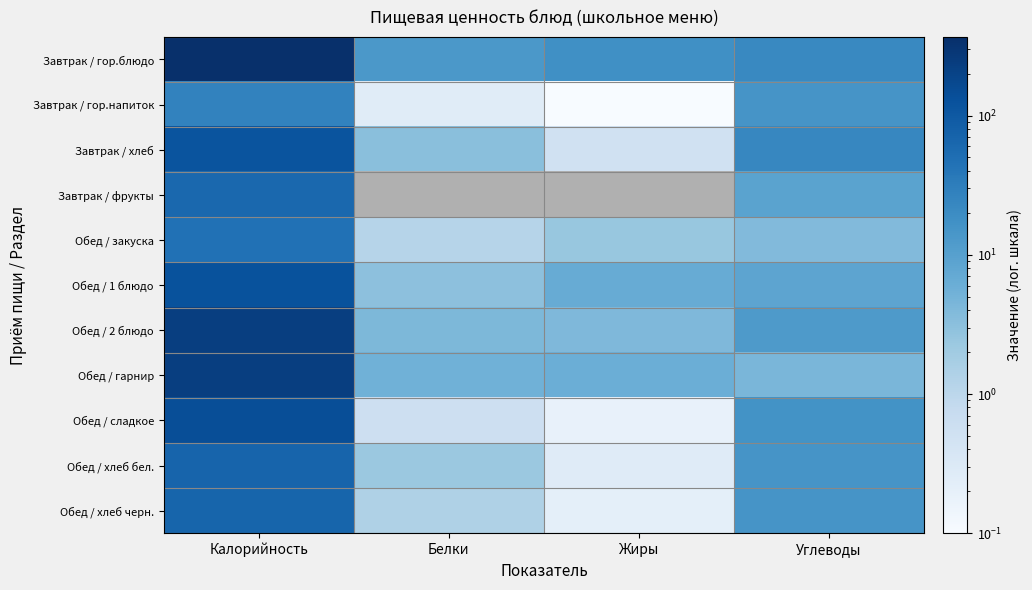

How many categories are shown in the chart?

4